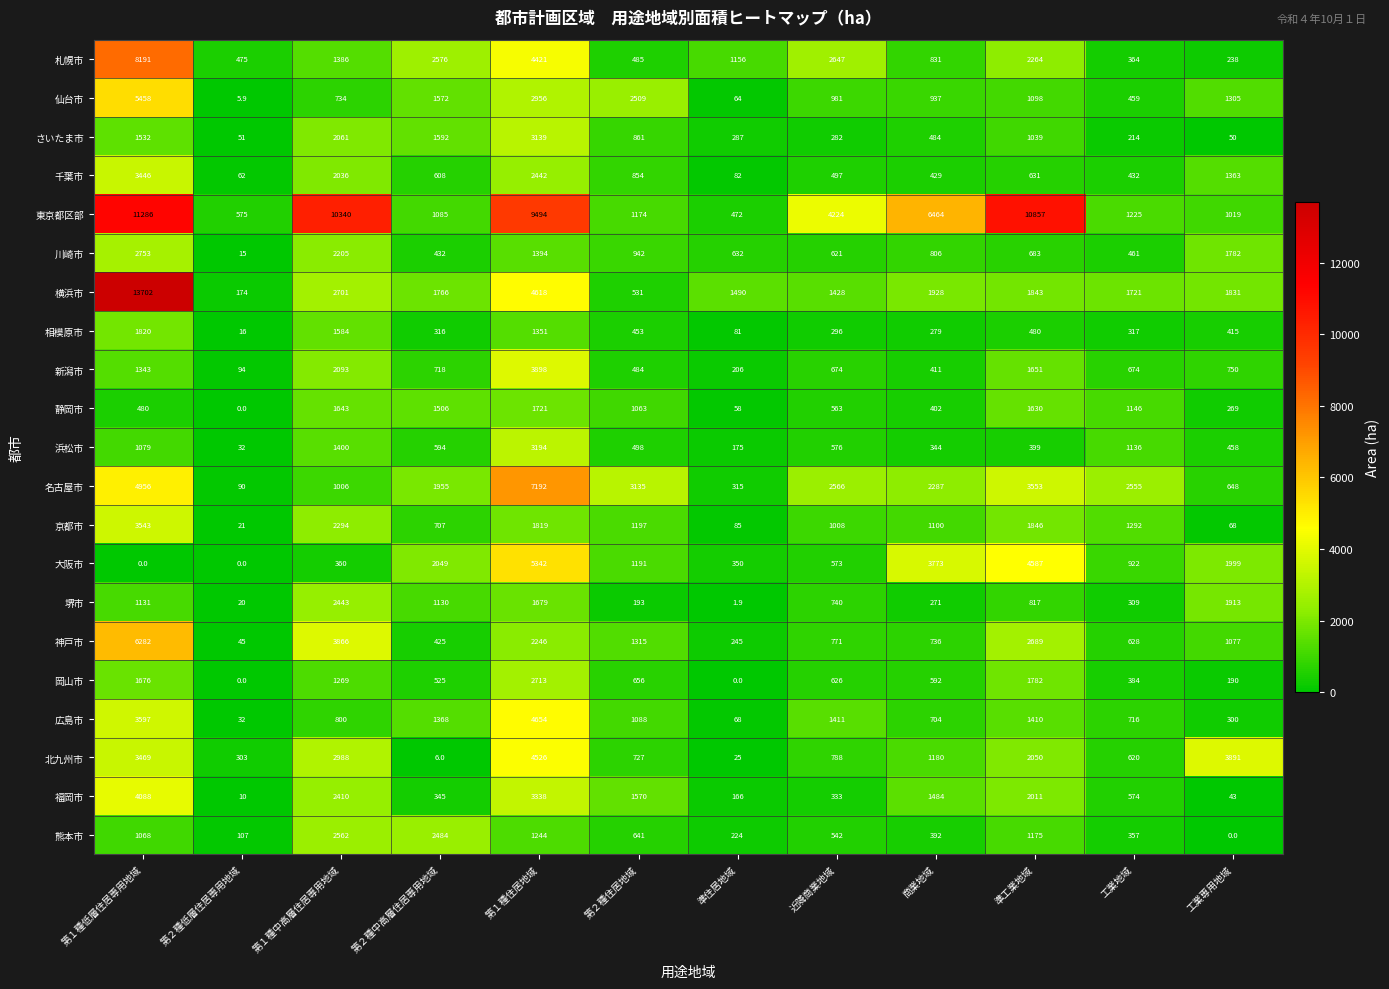

Is it true that 京都市 equals 2294.0 at 第１種中高層住居専用地域?

True